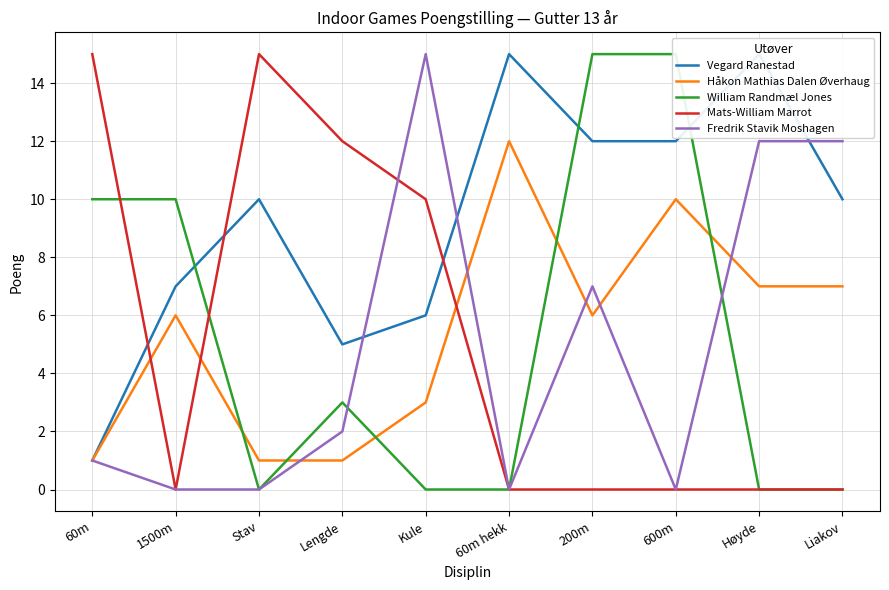

How many lines are shown in the chart?

5